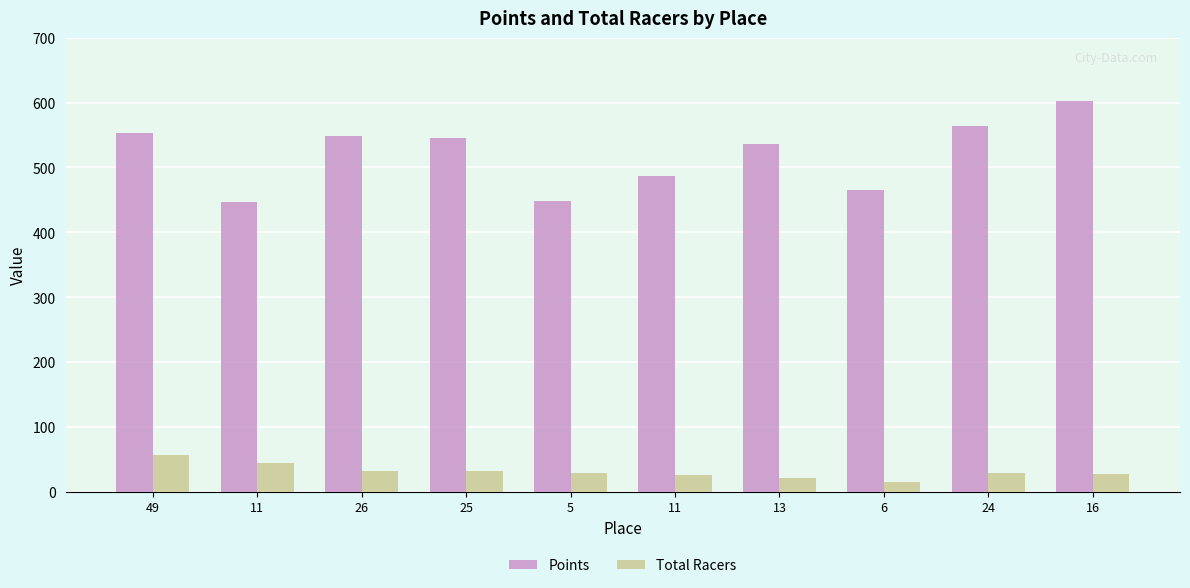

How many distinct data groups are displayed?

2